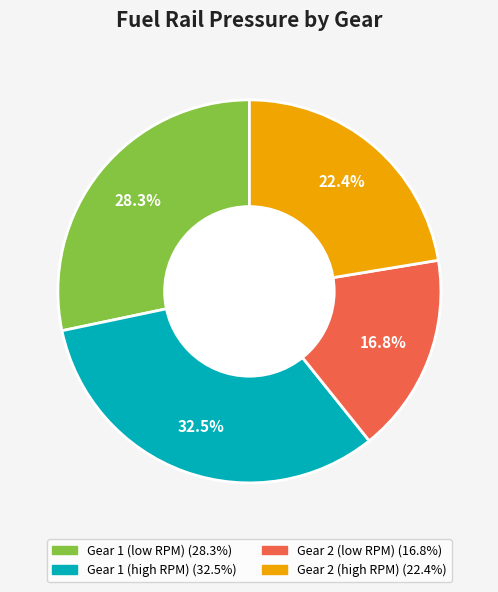

How many segments does this pie chart have?

4